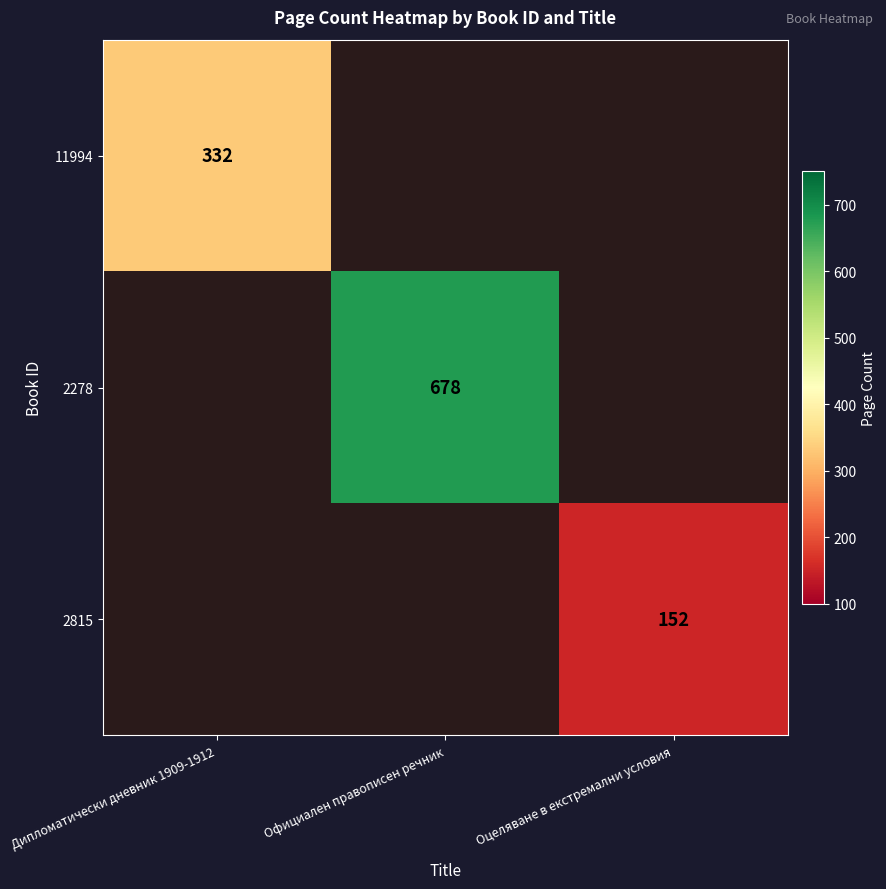

The value of 11994 at Дипломатически дневник 1909-1912 is 106. True or false?

False